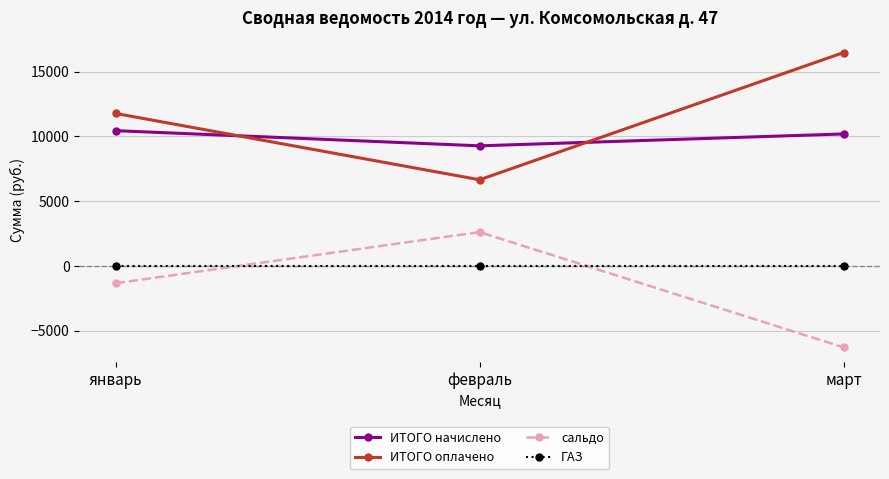

True or false: ИТОГО начислено has a value of 2585.1 at февраль.

False